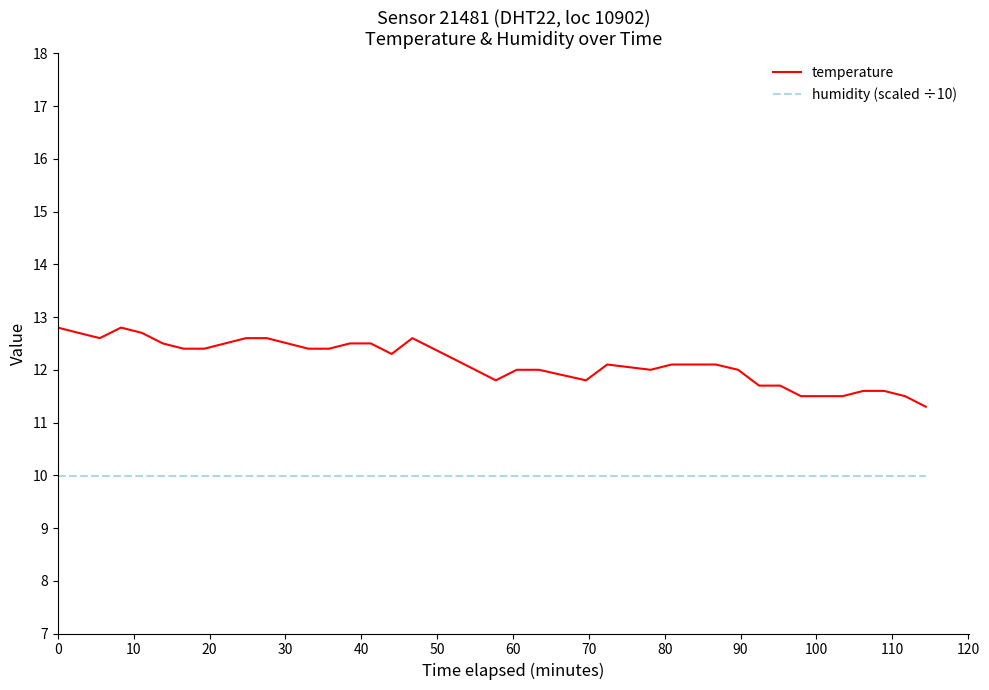

Reading left to right, what are all the values shown in this chart?

temperature: 12.8	12.7	12.6	12.8	12.7	12.5	12.4	12.4	12.5	12.6	12.6	12.5	12.4	12.4	12.5	12.5	12.3	12.6	12.4	12.2	12.0	11.8	12.0	12.0	11.8	12.1	12.0	12.1	12.1	12.1	12.0	11.7	11.7	11.5	11.5	11.5	11.6	11.6	11.5	11.3
humidity (scaled ÷10): 10.0	10.0	10.0	10.0	10.0	10.0	10.0	10.0	10.0	10.0	10.0	10.0	10.0	10.0	10.0	10.0	10.0	10.0	10.0	10.0	10.0	10.0	10.0	10.0	10.0	10.0	10.0	10.0	10.0	10.0	10.0	10.0	10.0	10.0	10.0	10.0	10.0	10.0	10.0	10.0